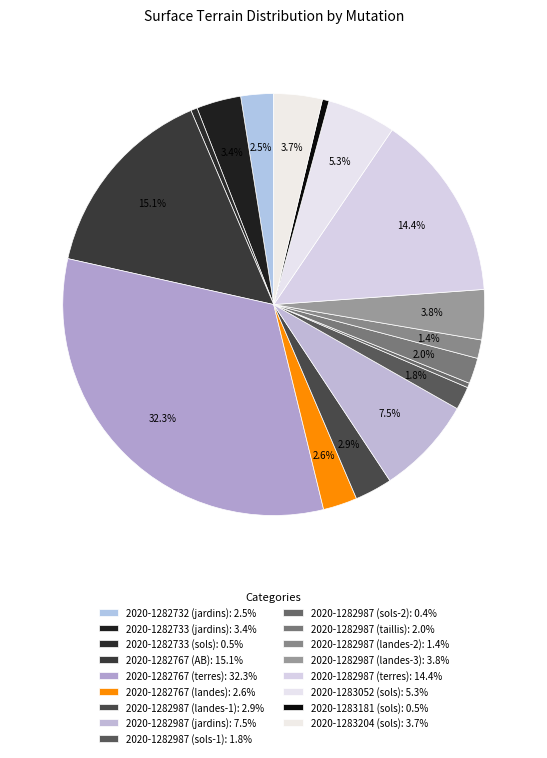

Which category has the biggest portion of the pie?

2020-1282767 (terres)